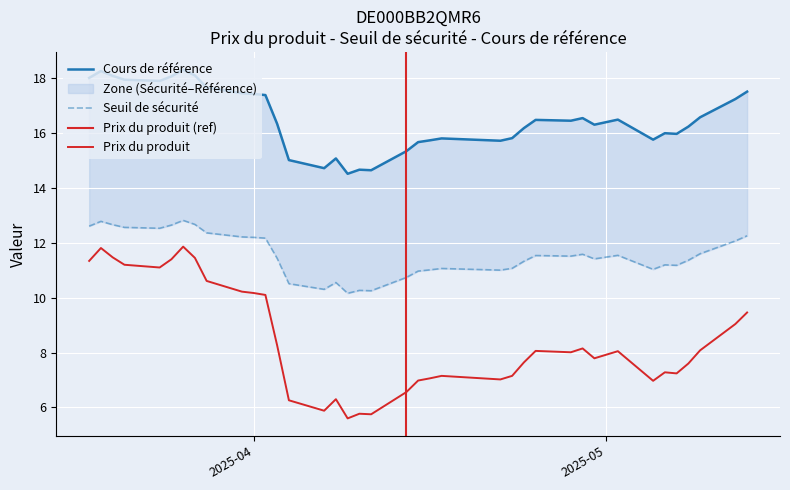

What is the difference between the Prix du produit values at 2025-03-25 and 2025-04-01?

1.2